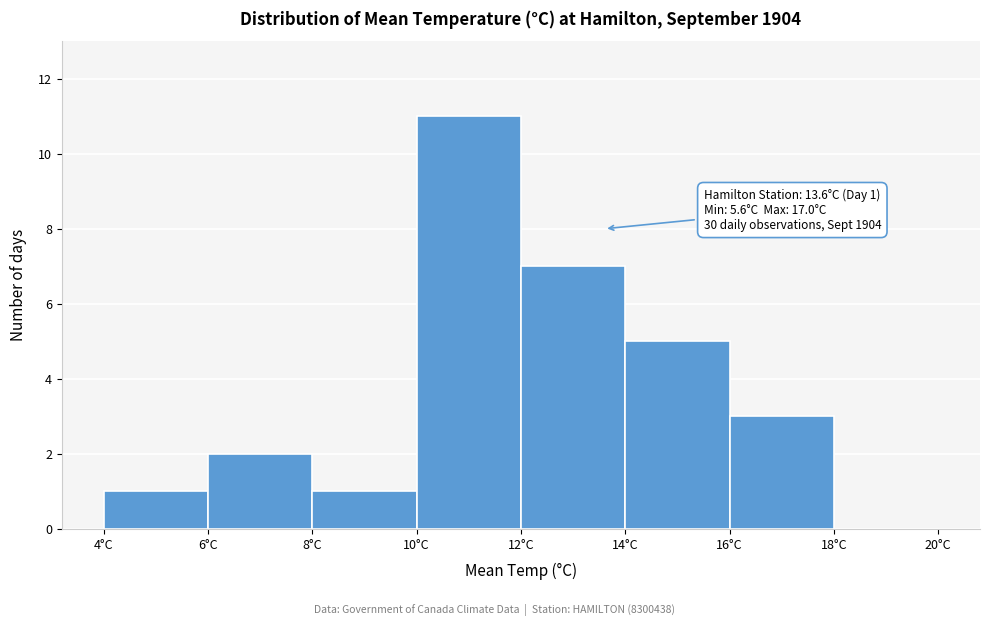

Over which range of the x-axis is the bar tallest?

10 to 12